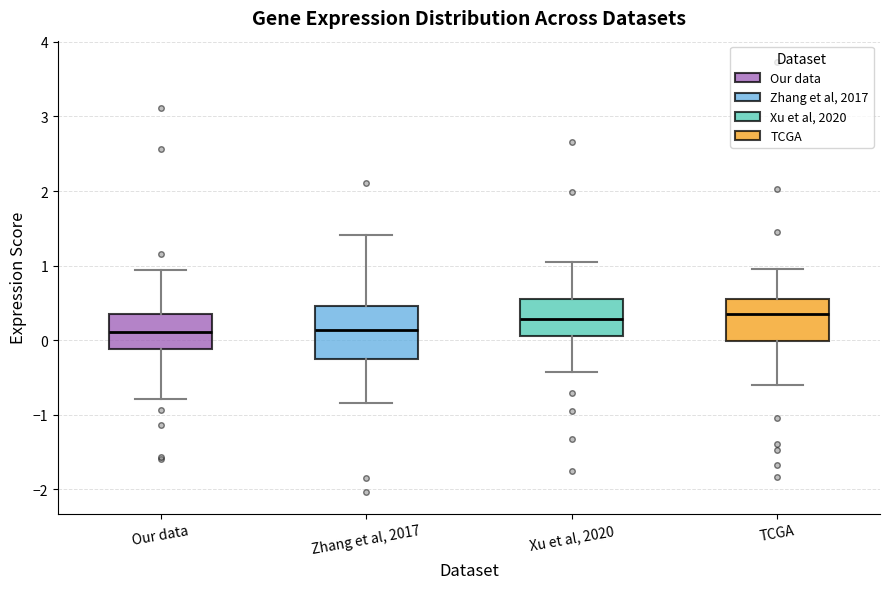

Reading left to right, transcribe this box plot: for each box, give where its median line is, the range the box spans, and where its two whiskers end, as read against the y-axis. The values are not printed on the chart, so give them approximately, as read against the axis.

Our data: median 0.1, box -0.1 to 0.3, whiskers -0.8 to 0.9
Zhang et al, 2017: median 0.1, box -0.2 to 0.5, whiskers -0.8 to 1.4
Xu et al, 2020: median 0.3, box 0.1 to 0.6, whiskers -0.4 to 1.1
TCGA: median 0.3, box 0.0 to 0.6, whiskers -0.6 to 1.0